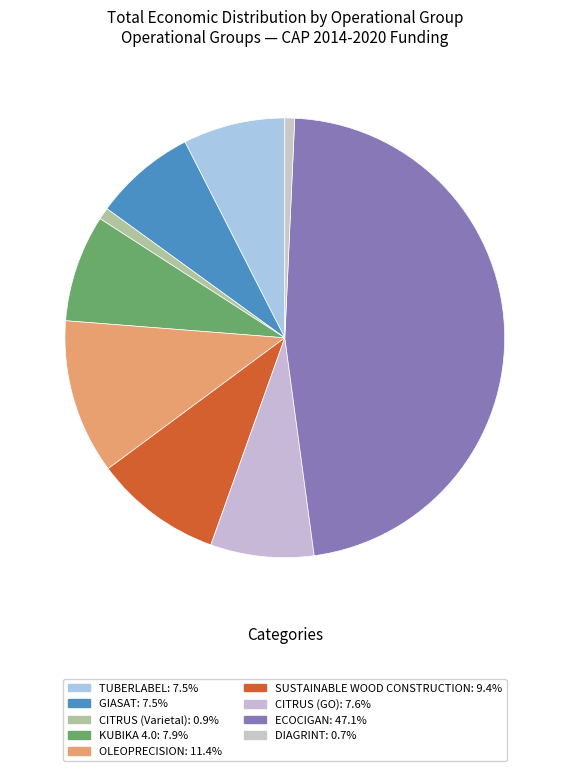

Is it true that OLEOPRECISION is 1% of the pie?

False